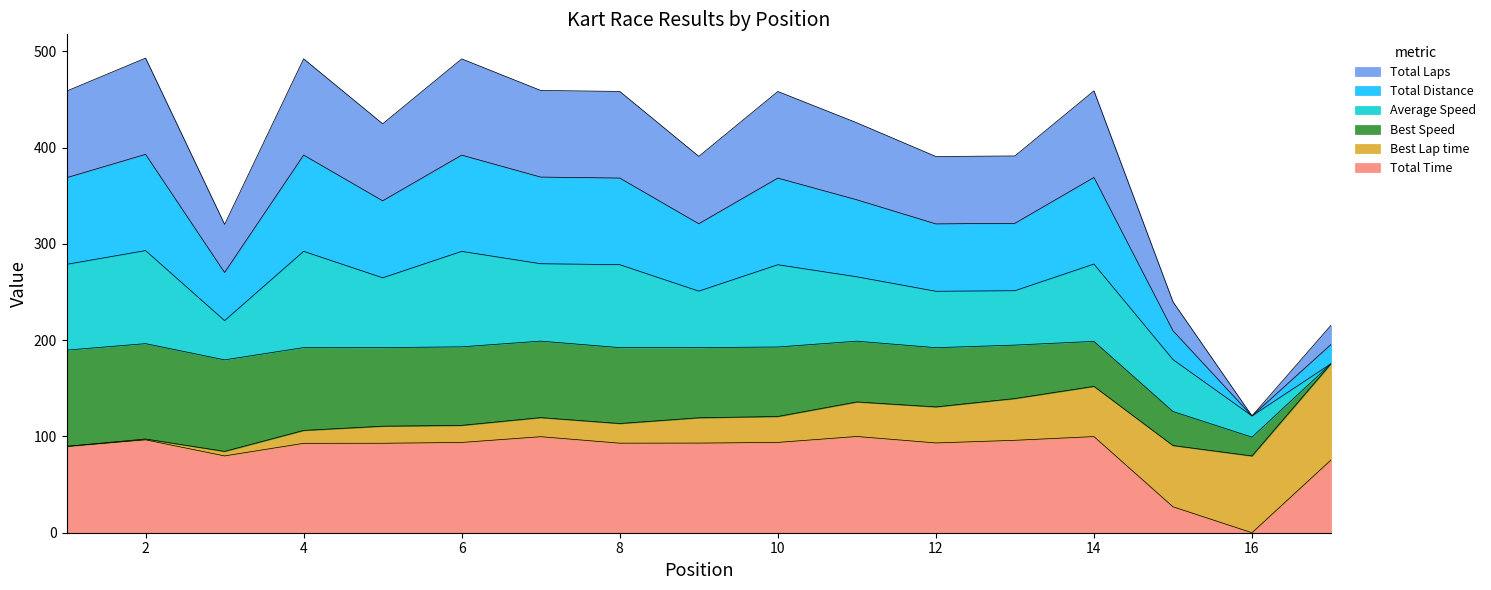

Does the chart display data point markers on the line(s)?

No